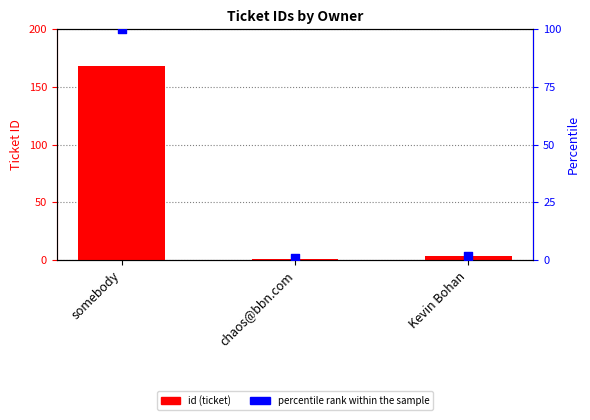

What is the total value across all series at chaos@bbn.com?

1.6